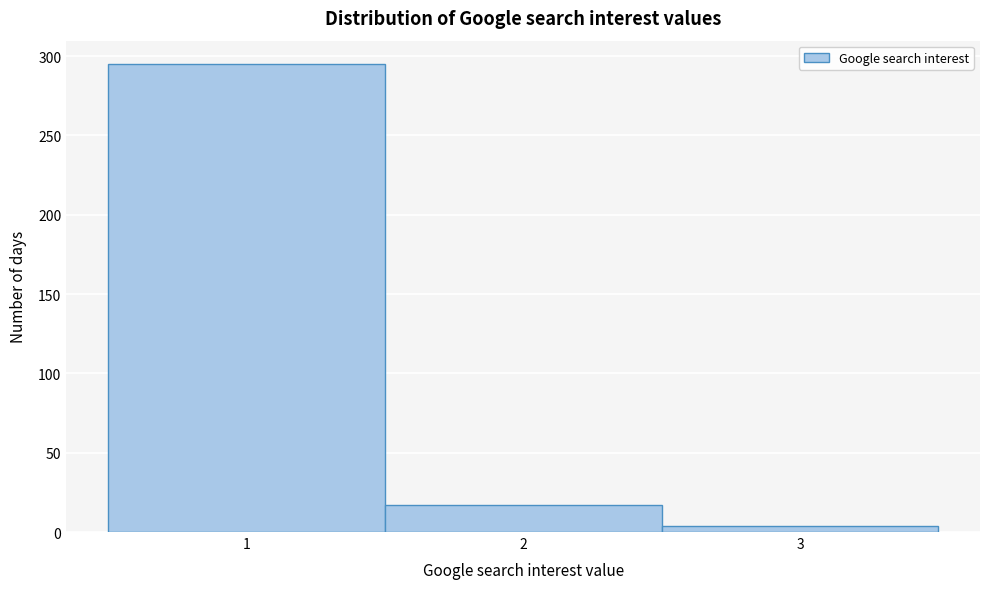

Which range on the x-axis has the tallest bar?

0.5 to 1.5